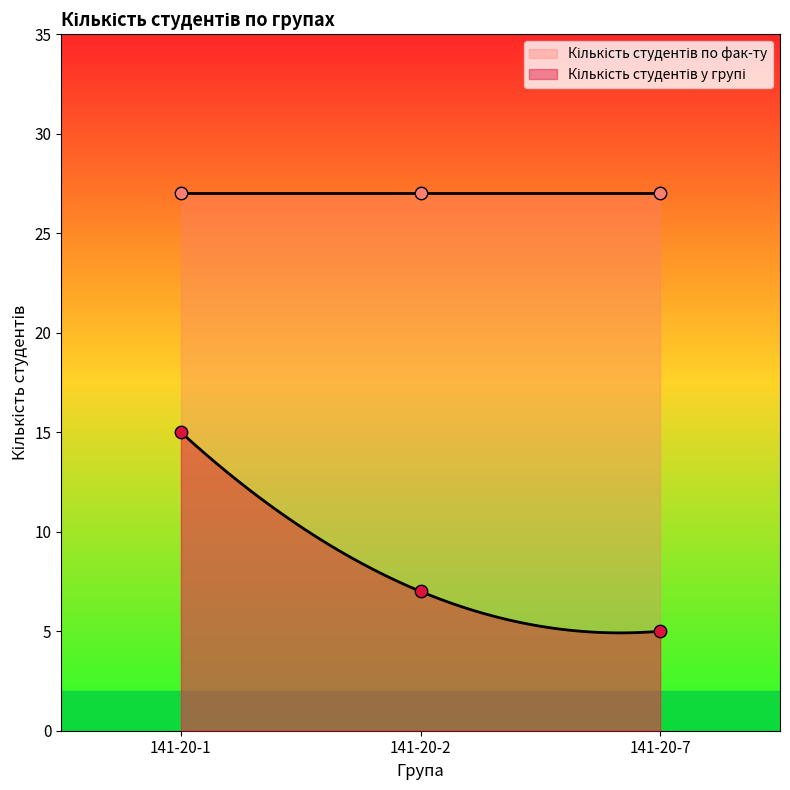

What is the change in value from 141-20-1 to 141-20-2?

-8